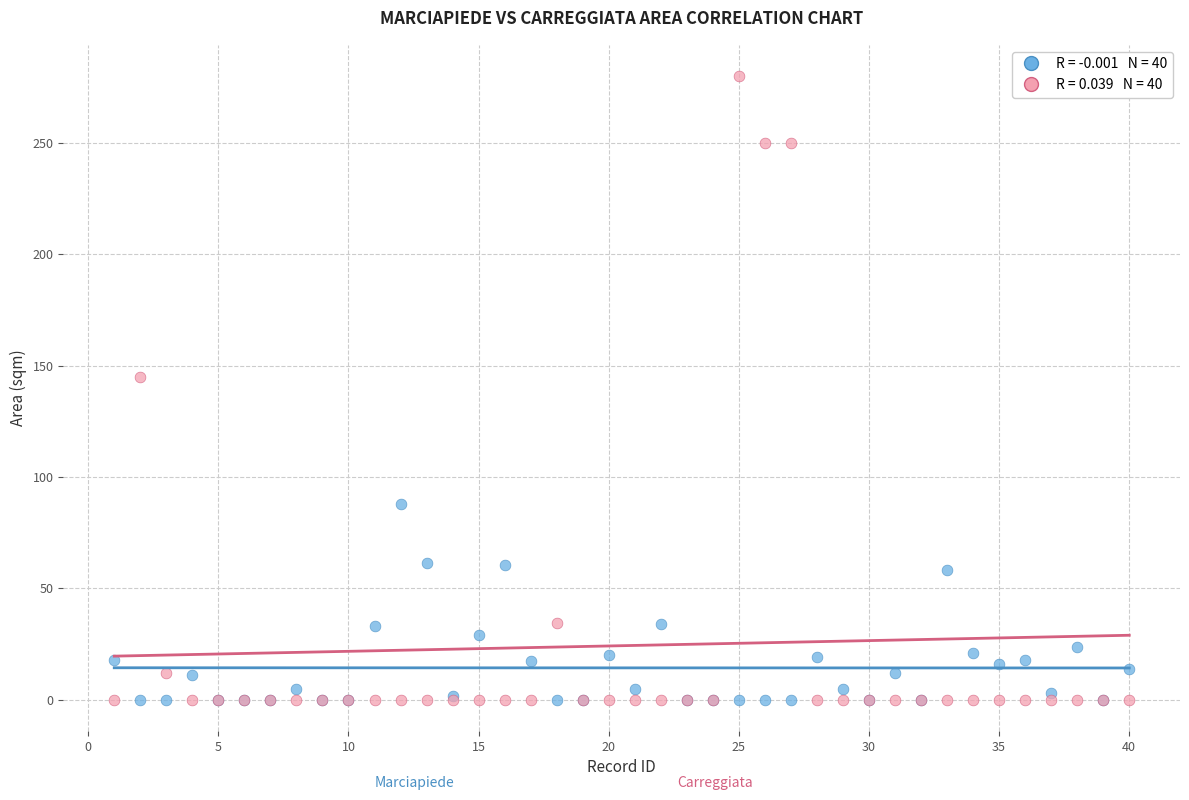

Across all series, what Y value is closest to 140?

145.0